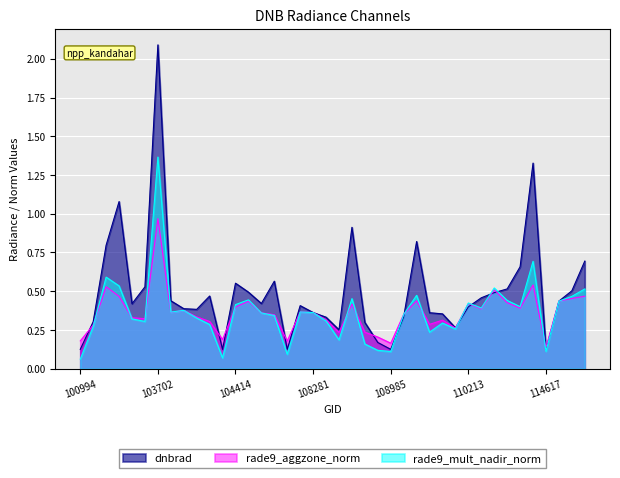

How many intersections are there between dnbrad and rade9_aggzone_norm?

15